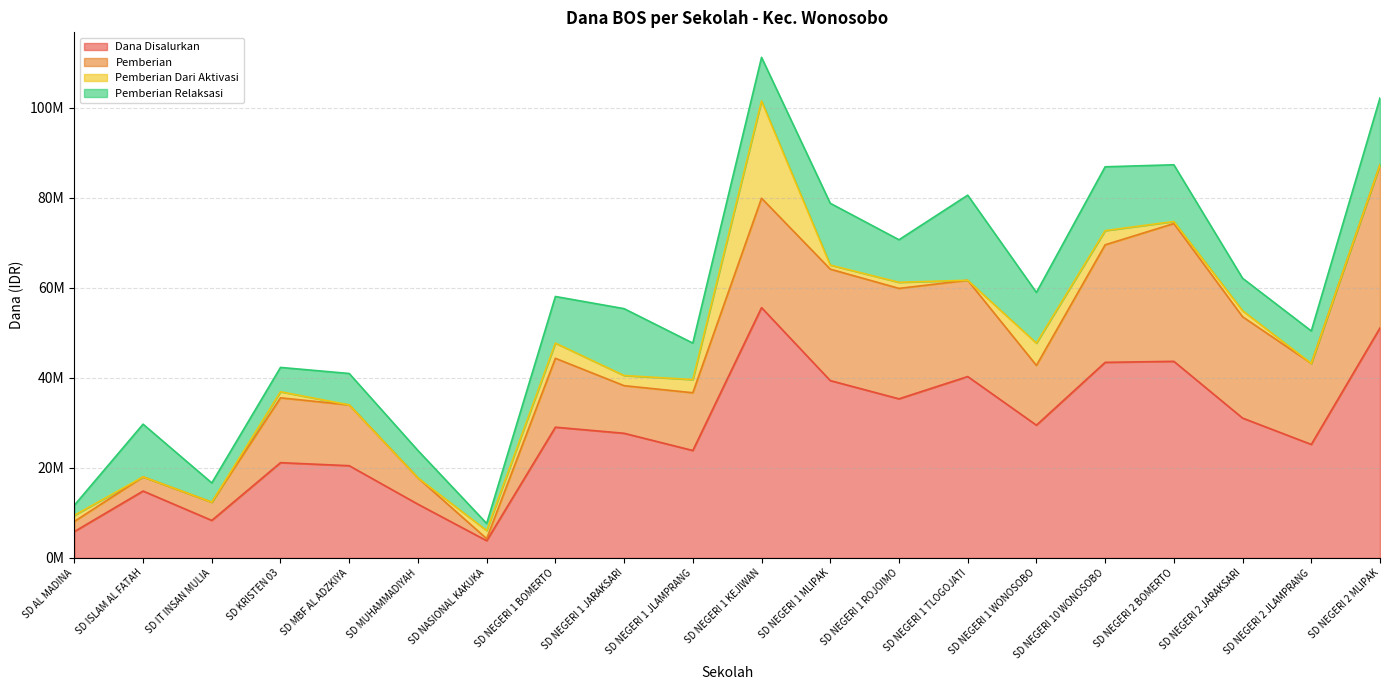

Rank the series by their average value, from lowest to highest.

Pemberian Dari Aktivasi, Pemberian Relaksasi, Pemberian, Dana Disalurkan